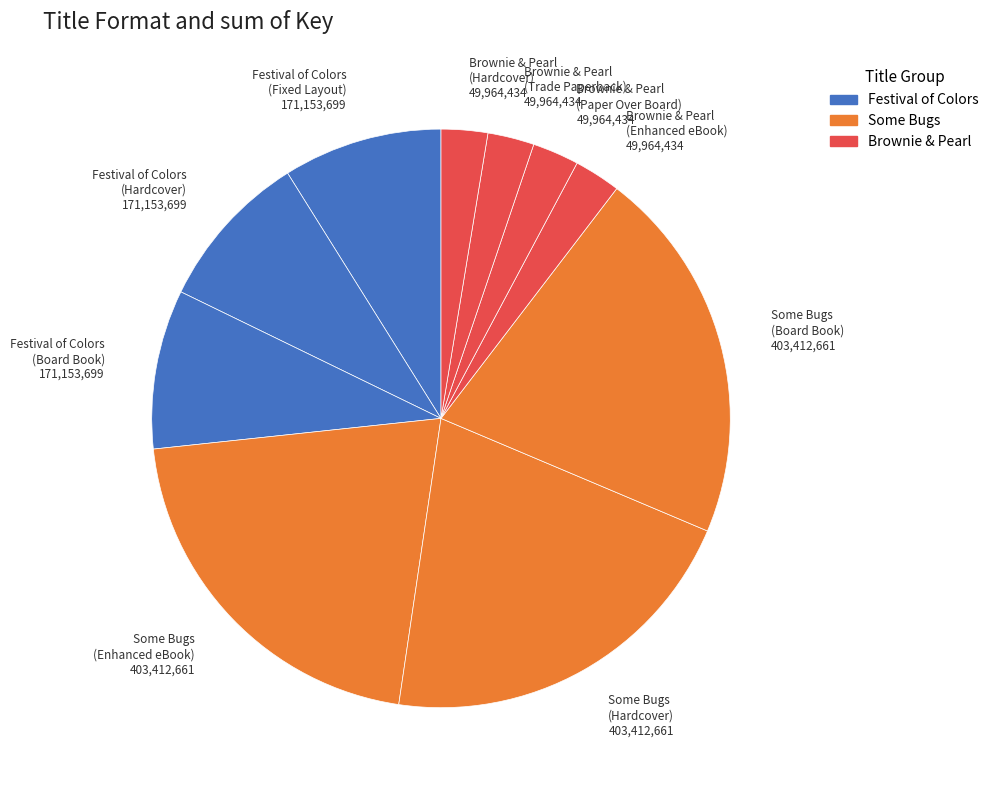

To the nearest percent, what is the difference between the largest and smallest slice percentages?

18%